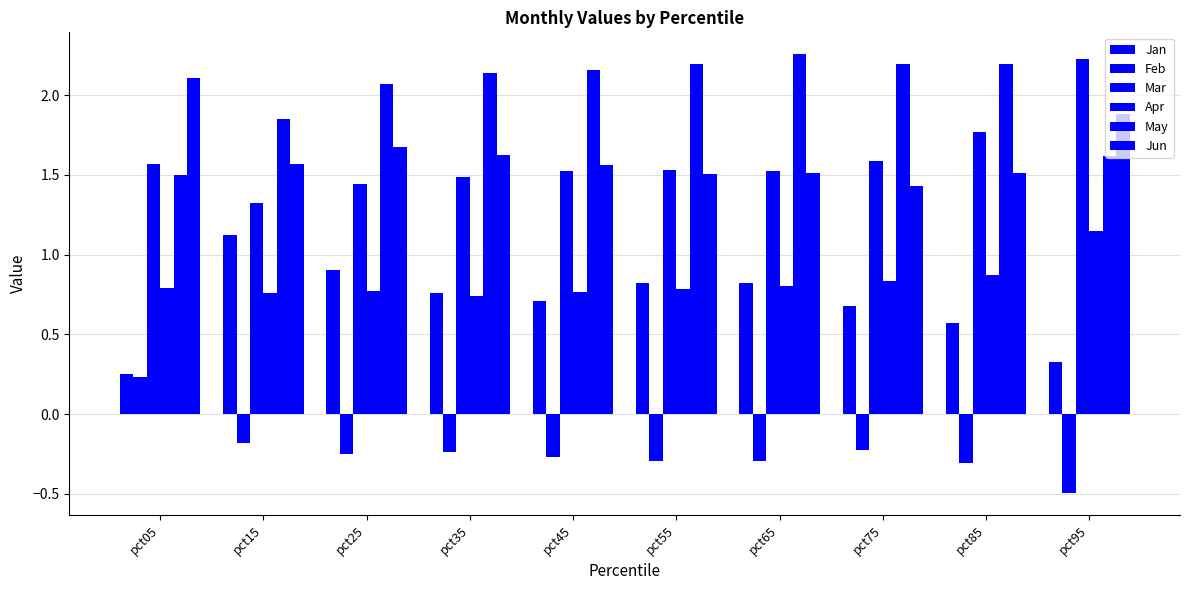

Does the chart contain any negative values?

Yes